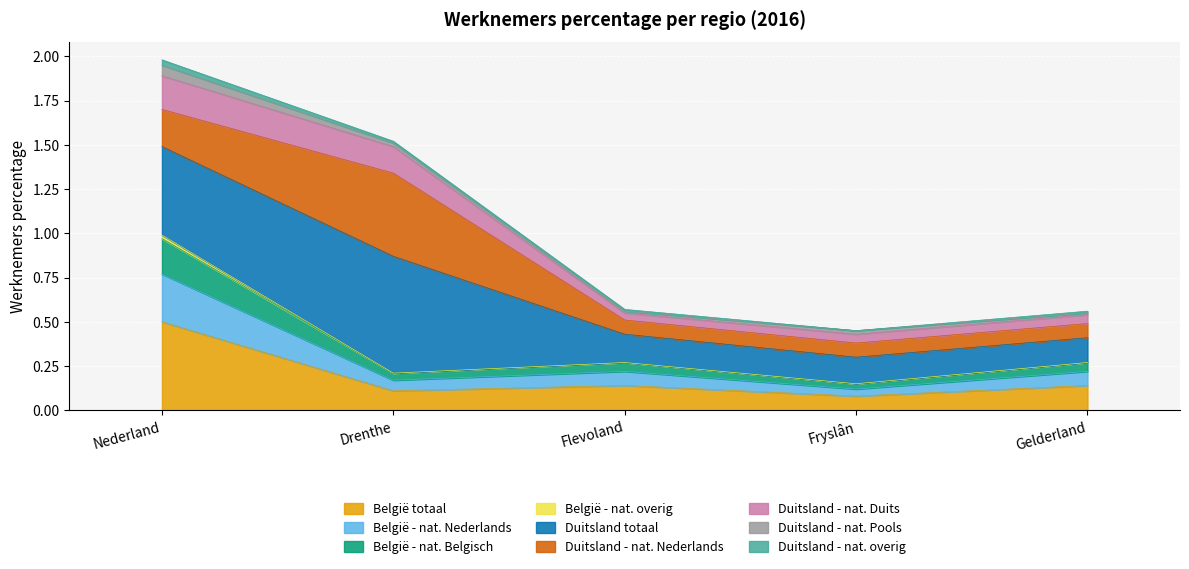

What is the label of the 5th point from the left?

Gelderland